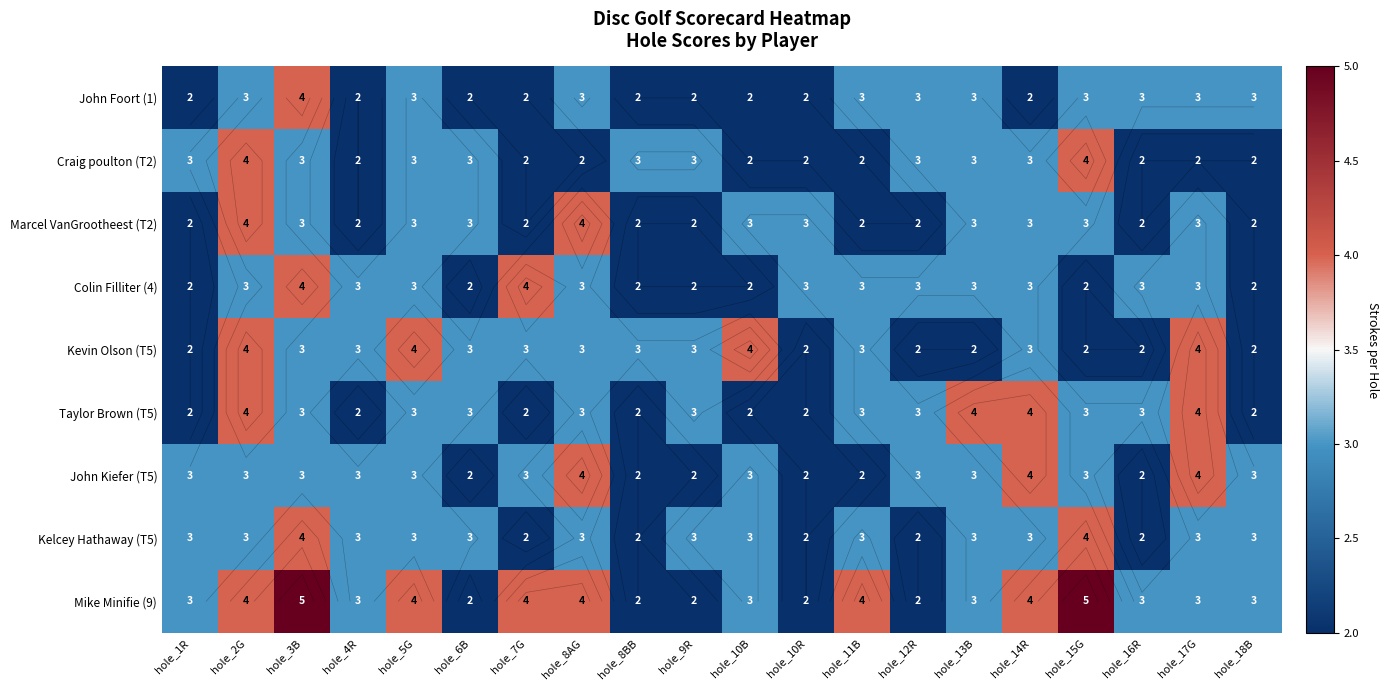

The Colin Filliter (4) series shows 3 at hole_13B. True or false?

True